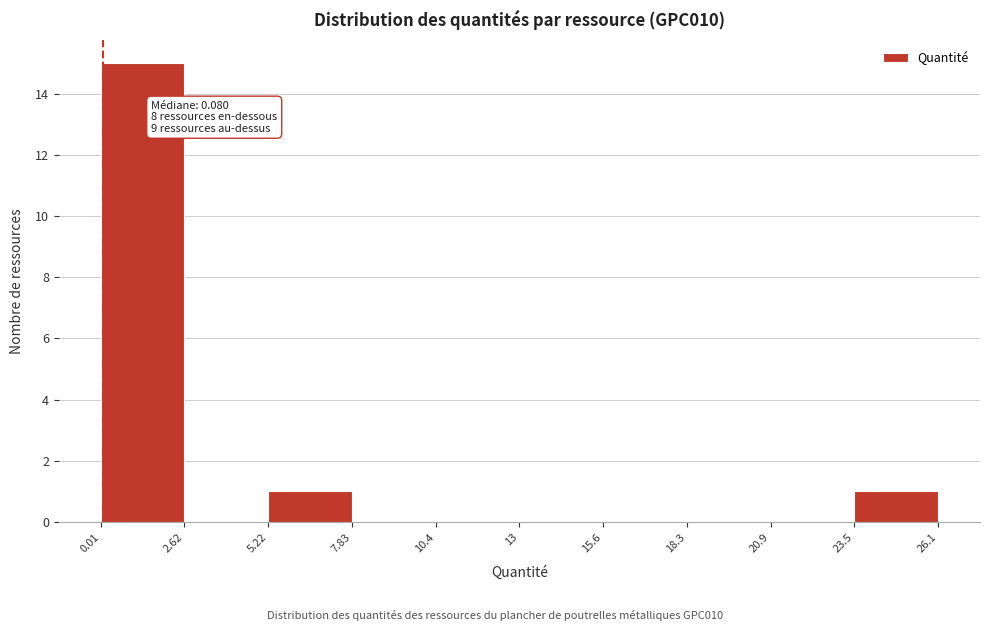

Over which range of the x-axis is the bar tallest?

0.01 to 2.62